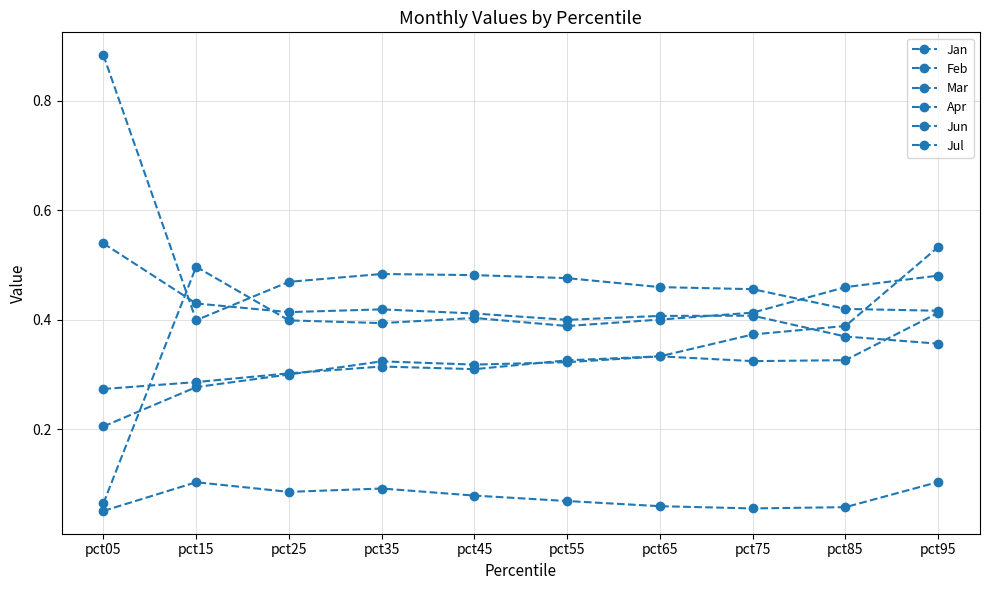

The value of Jun at pct05 is 0.2. True or false?

True